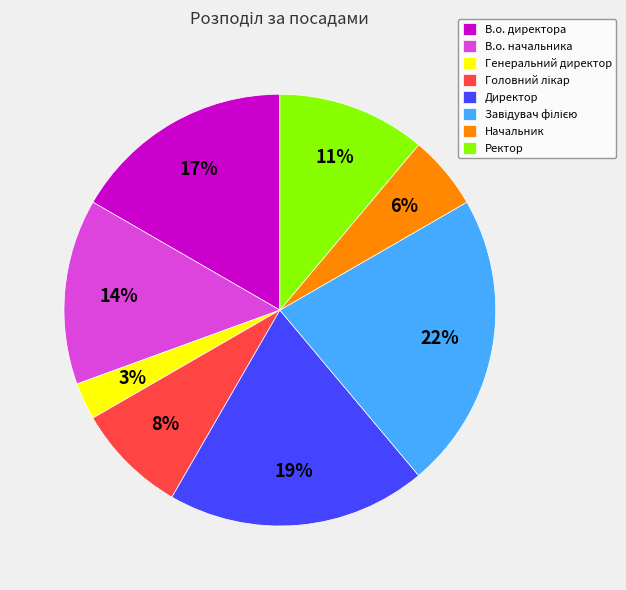

To the nearest percent, what is the average slice percentage?

12%